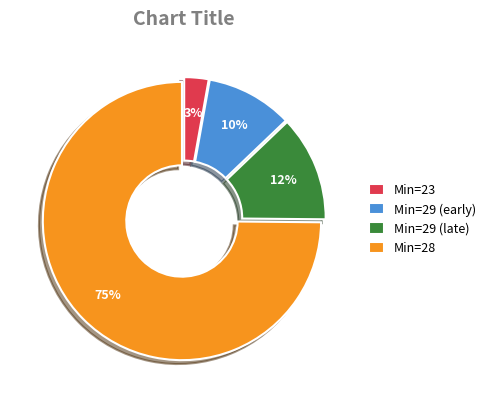

What is the largest slice in the pie chart?

Min=28